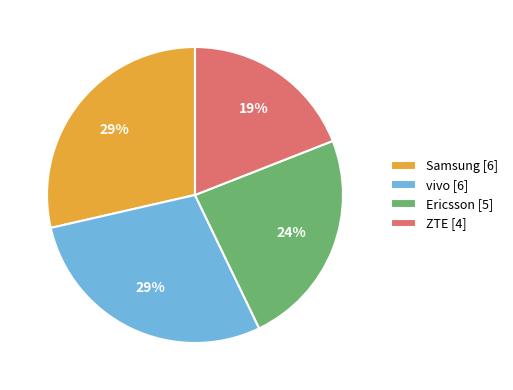

Approximately how many times larger is the value at vivo [6] compared to Ericsson [5]?

1.2